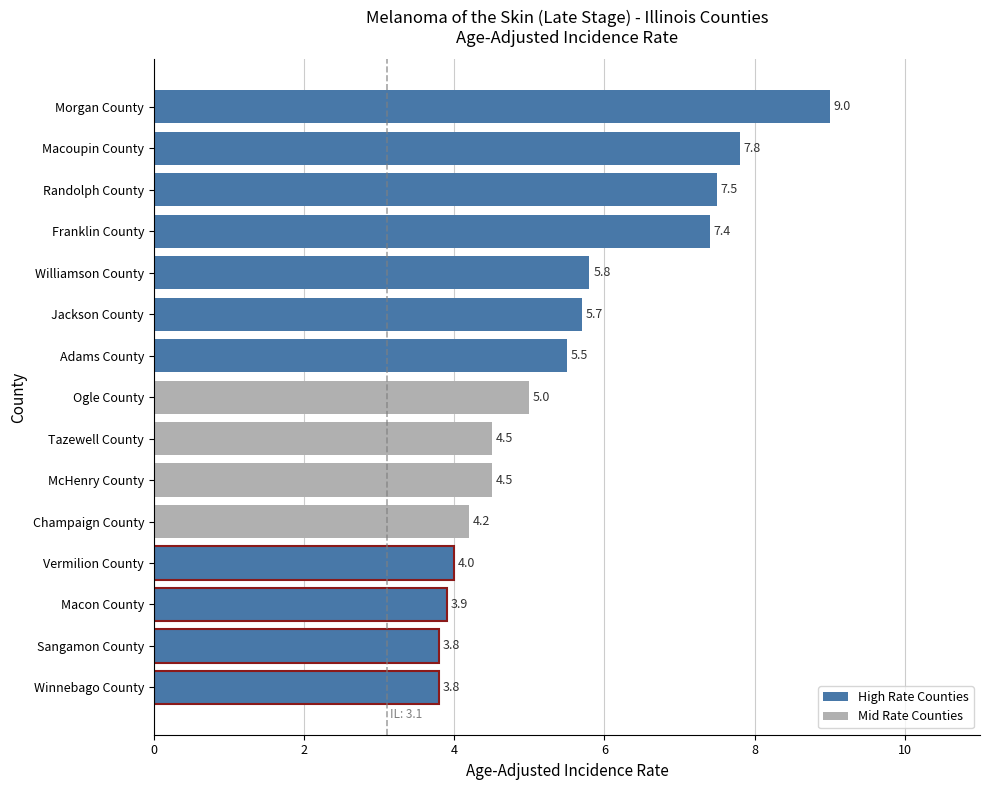

What is the difference between the maximum and second lowest values?

5.2